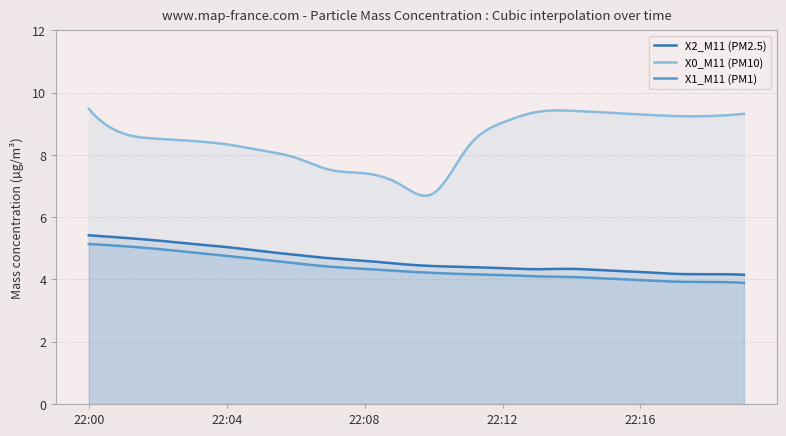

Which label corresponds to the largest value in the chart?

22:00